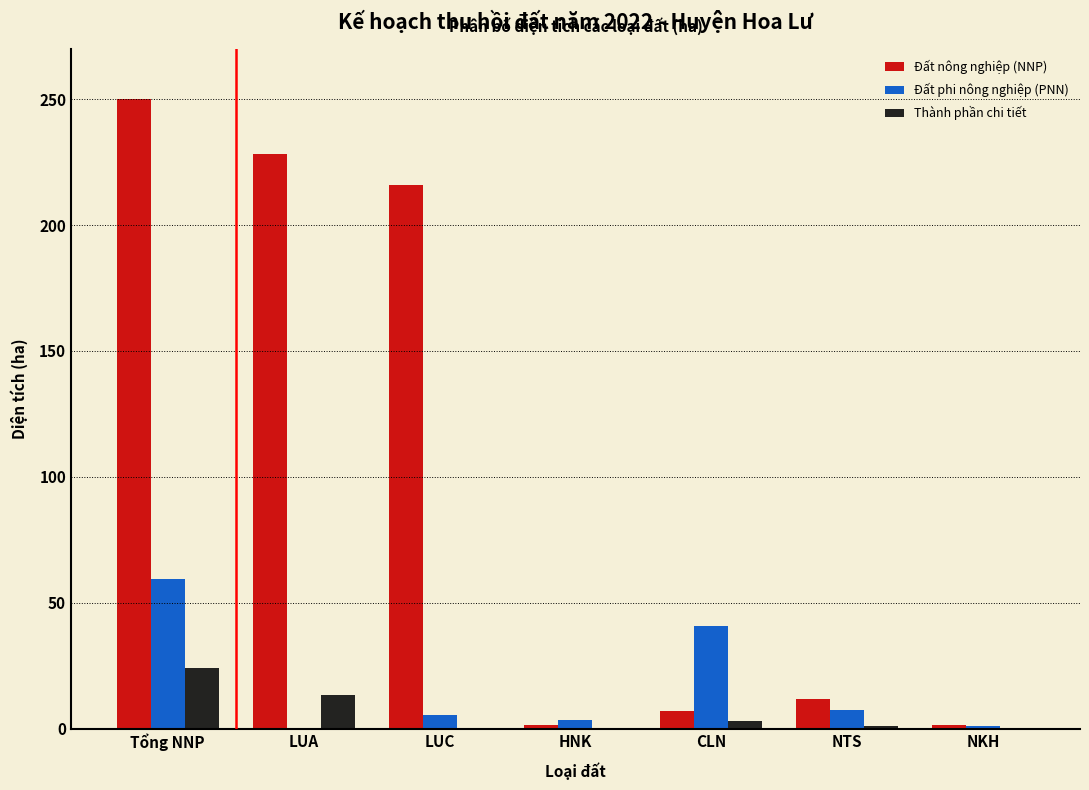

Where is Đất nông nghiệp (NNP) nearest to the value 125?

LUC